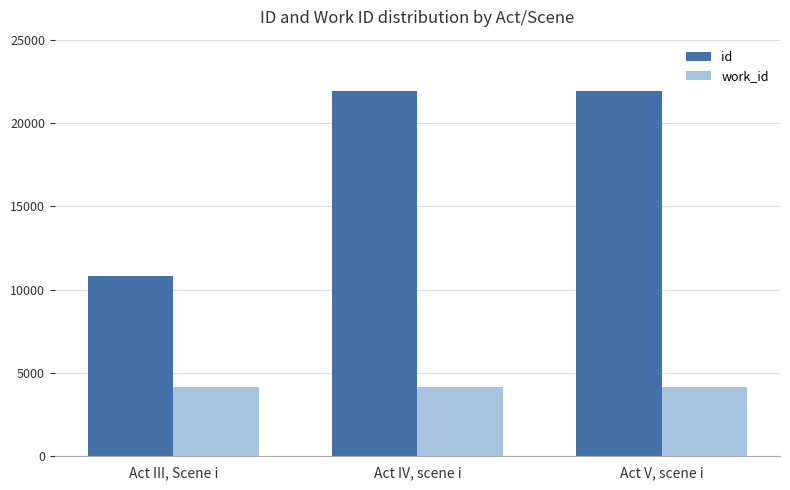

True or false: work_id has a value of 1049 at Act III, Scene i.

False